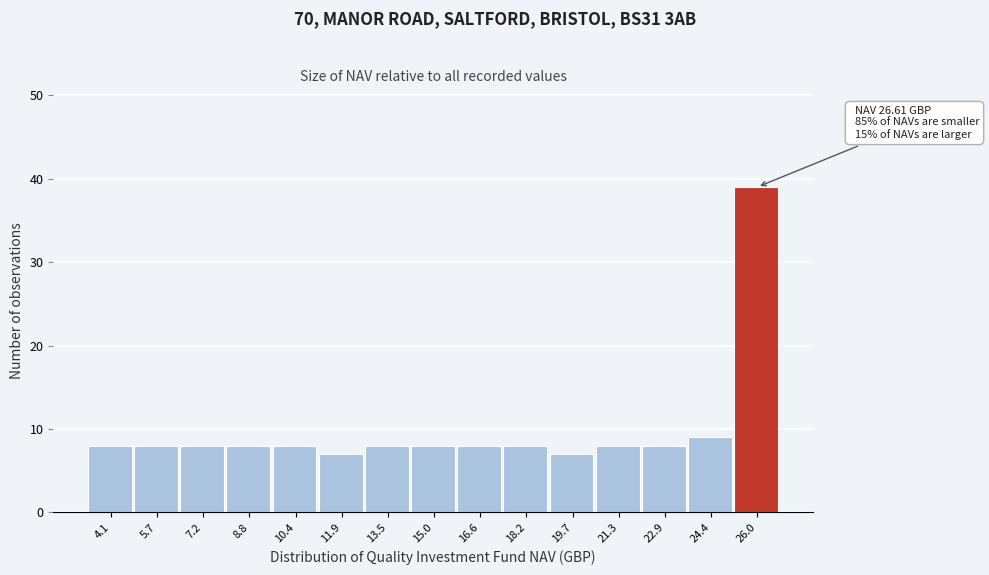

Reading left to right, list all the values displayed in this chart.

8	8	8	8	8	7	8	8	8	8	7	8	8	9	39